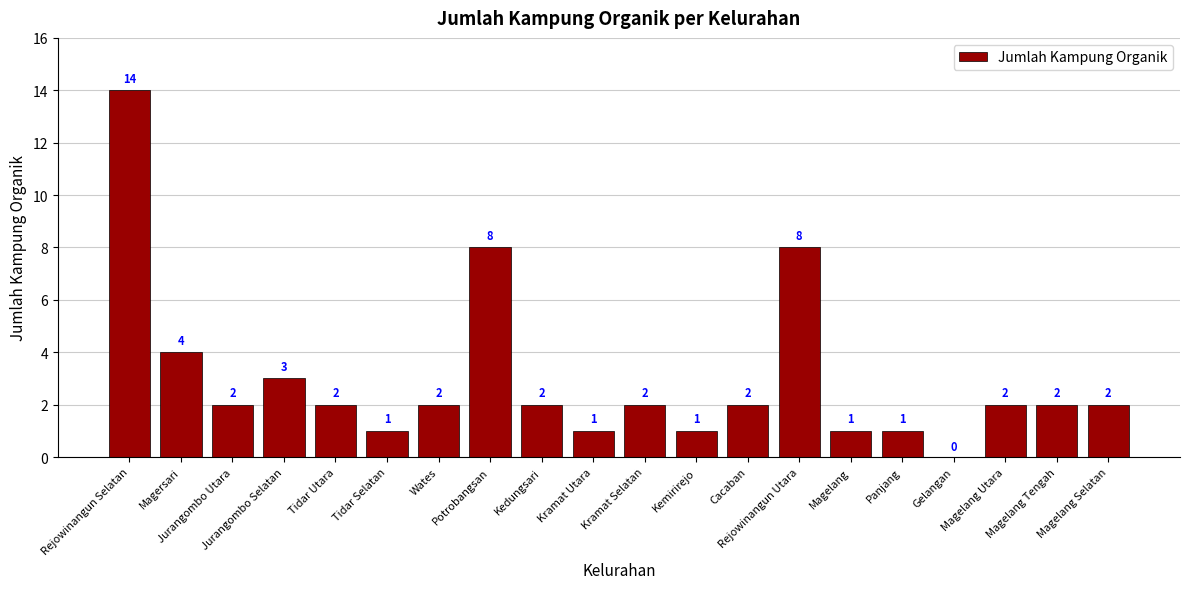

True or false: the data shows 5 at Potrobangsan.

False